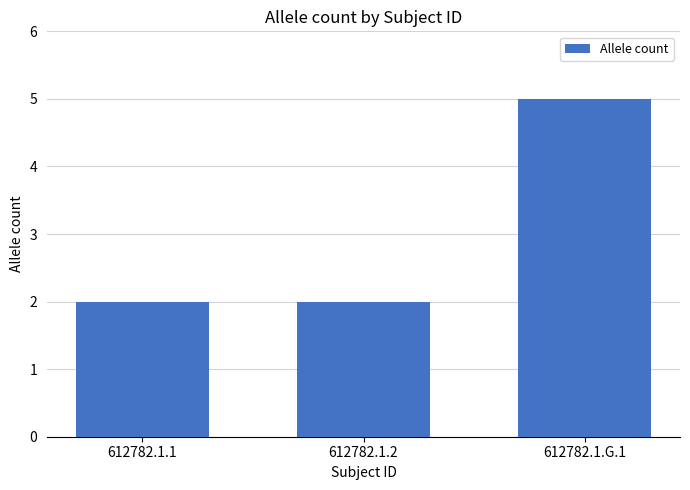

What is the label of the 3rd bar from the left?

612782.1.G.1